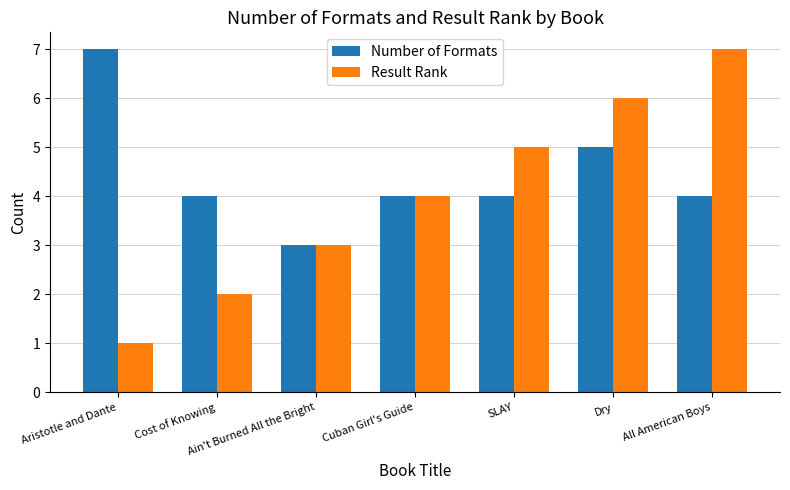

Reading left to right, list all the values displayed in this chart.

Number of Formats: Aristotle and Dante=7	Cost of Knowing=4	Ain't Burned All the Bright=3	Cuban Girl's Guide=4	SLAY=4	Dry=5	All American Boys=4
Result Rank: Aristotle and Dante=1	Cost of Knowing=2	Ain't Burned All the Bright=3	Cuban Girl's Guide=4	SLAY=5	Dry=6	All American Boys=7